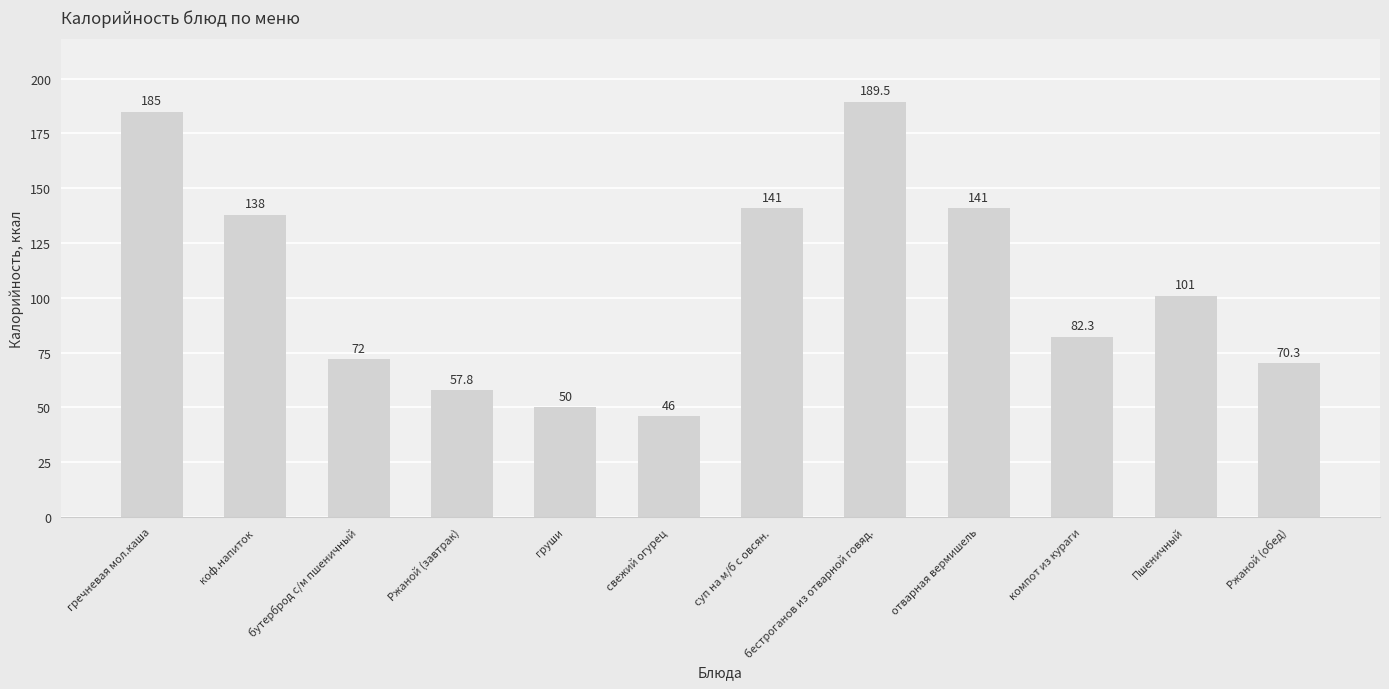

The chart shows a value of 141.0 at отварная вермишель. True or false?

True